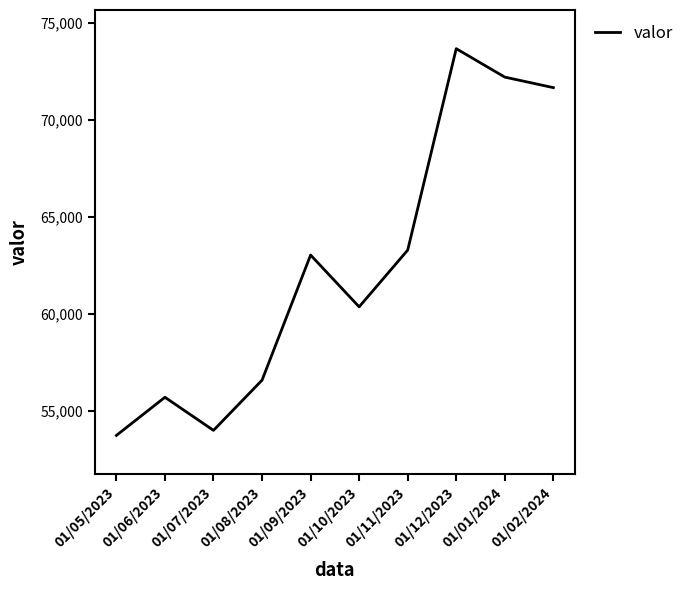

What is the difference between the values at 01/08/2023 and 01/02/2024?

15056